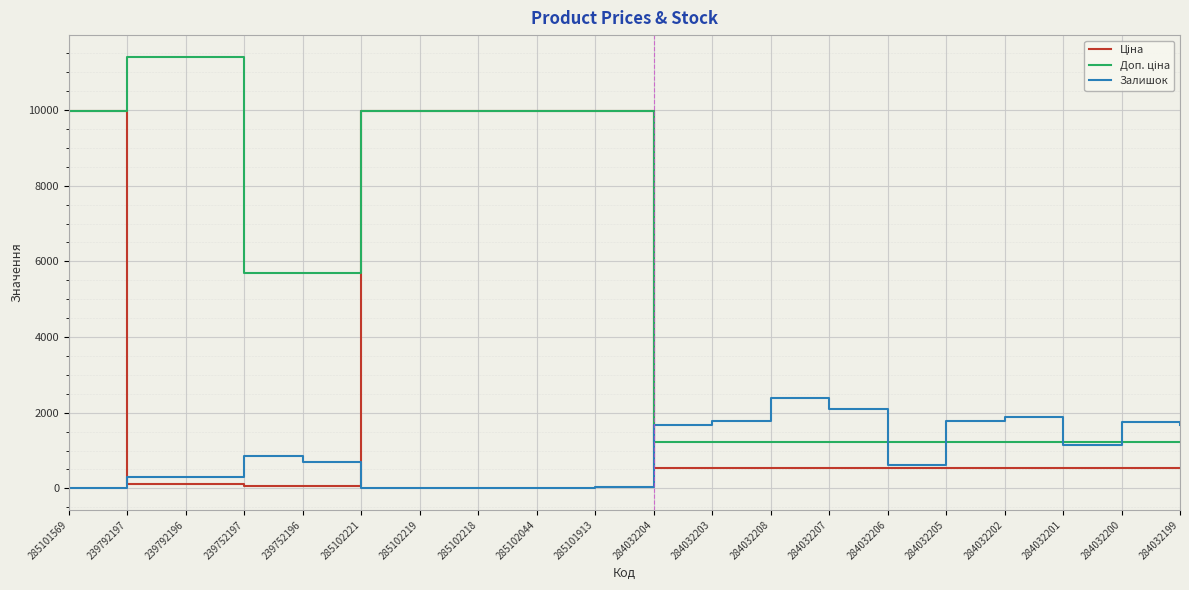

The value of Залишок at 239752197 is 845.0. True or false?

True